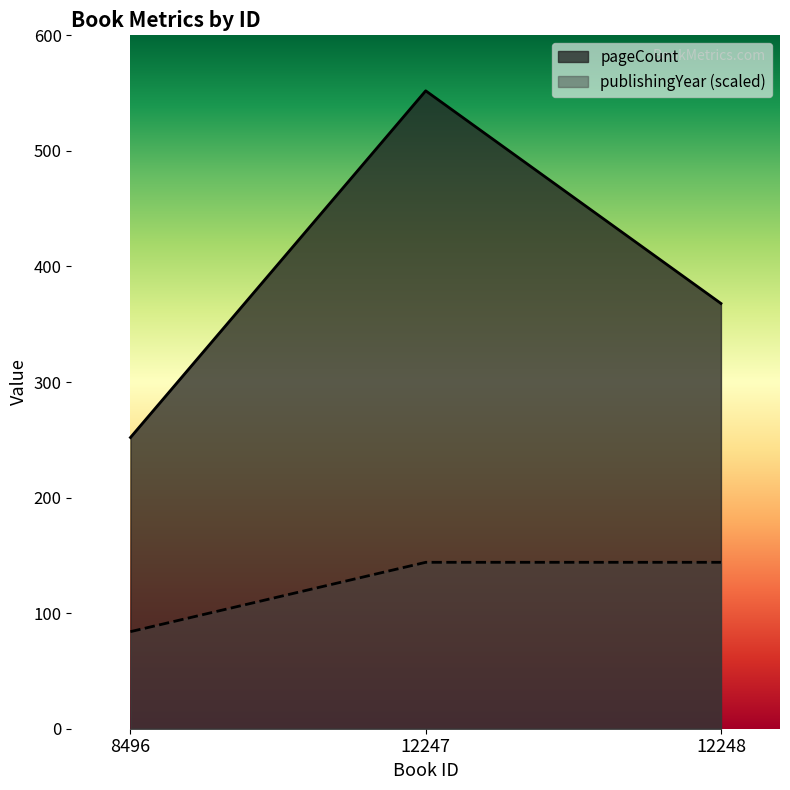

What are all the series names shown in the legend?

pageCount, publishingYear (scaled)